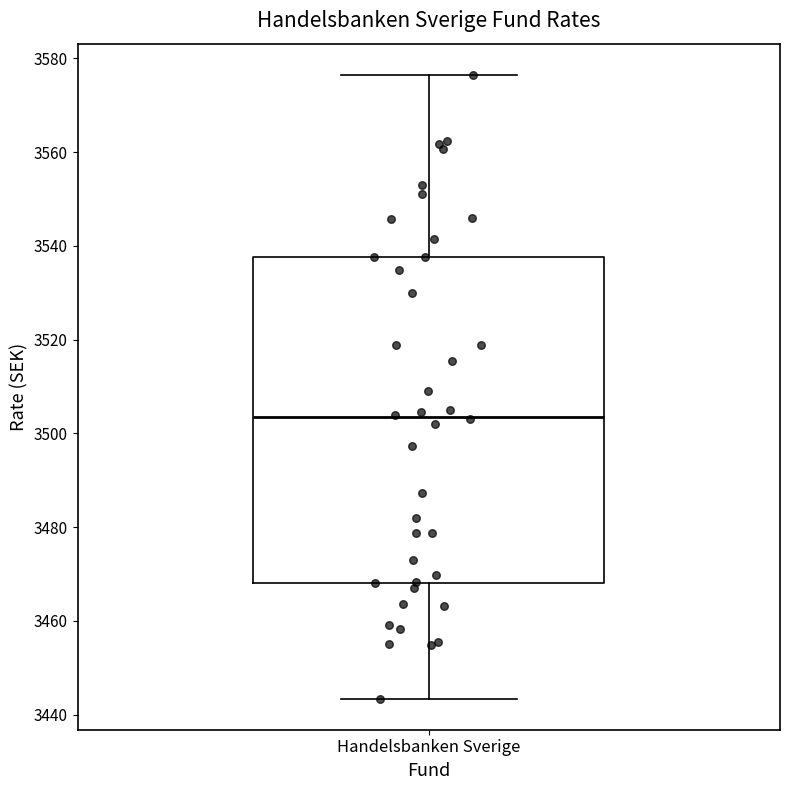

Read this box plot against the y-axis: the position of the median line, the range covered by the box, and the ends of both whiskers. The values are not printed on the chart, so give them approximately, as read against the axis.

median 3504, box 3468 to 3538, whiskers 3444 to 3576